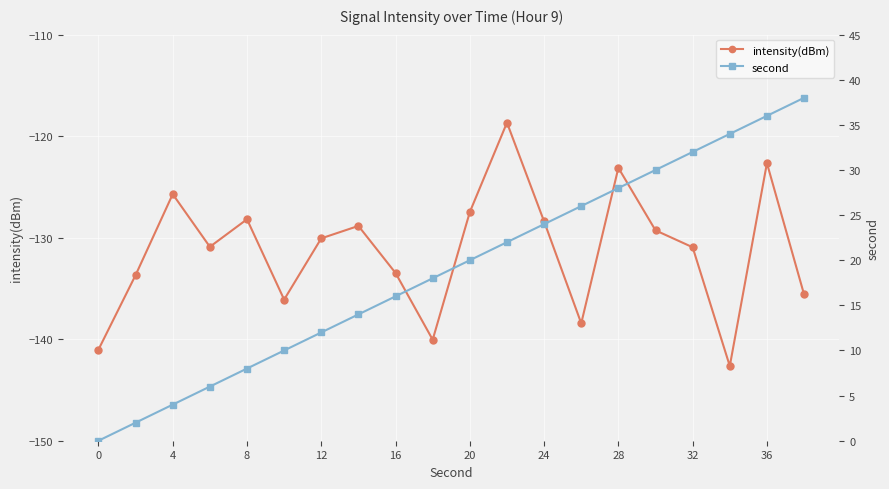

Is it true that intensity(dBm) equals -122.7 at 36?

True